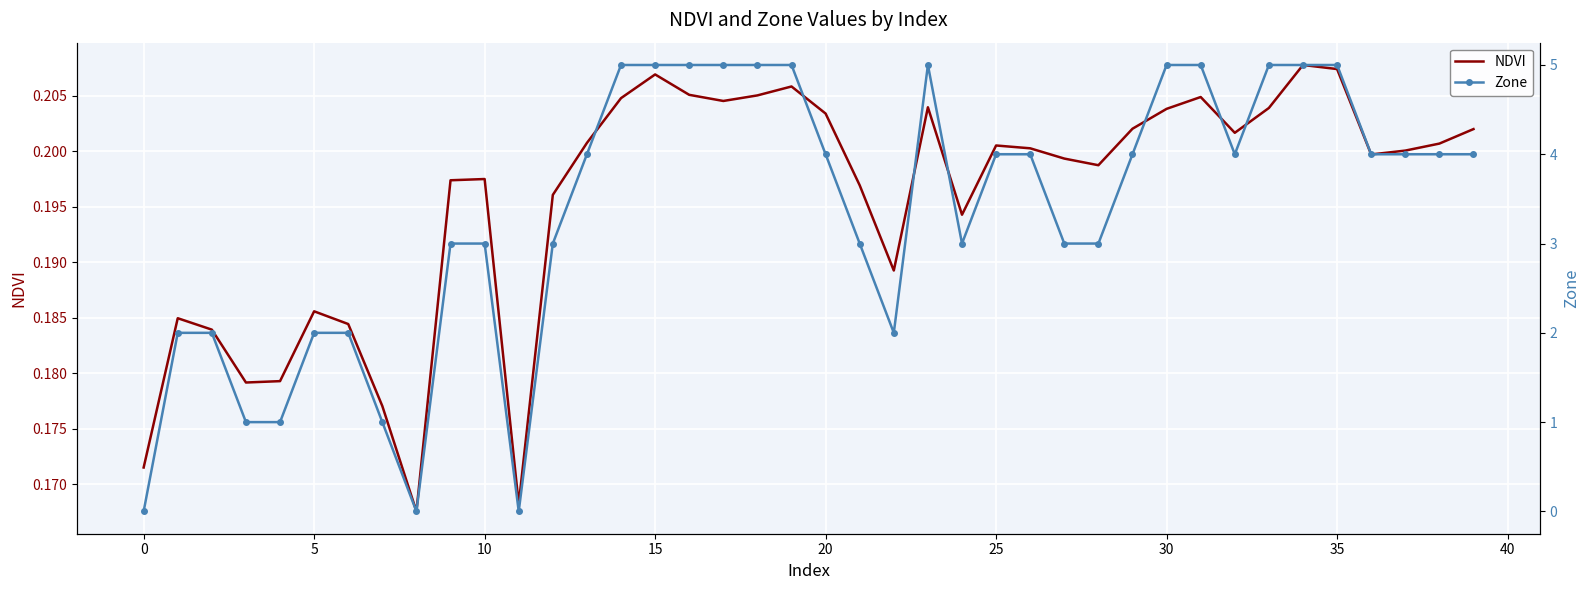

What is the approximate value of NDVI at 39?

0.2